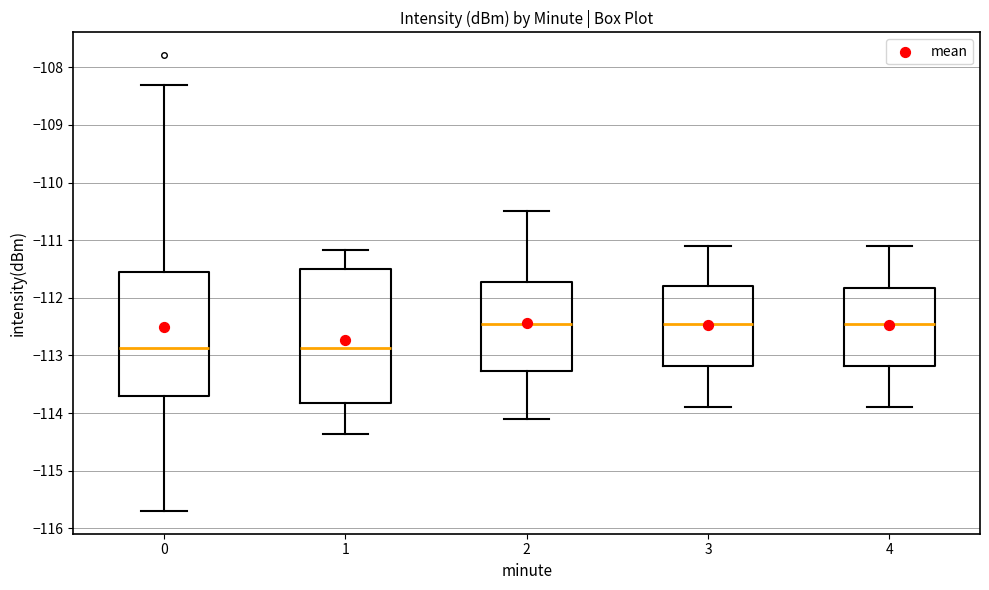

Reading left to right, transcribe this box plot: for each box, give where its median line is, the range the box spans, and where its two whiskers end, as read against the y-axis. The values are not printed on the chart, so give them approximately, as read against the axis.

0: median -112.9, box -113.7 to -111.5, whiskers -115.7 to -108.3
1: median -112.9, box -113.8 to -111.5, whiskers -114.4 to -111.2
2: median -112.4, box -113.3 to -111.7, whiskers -114.1 to -110.5
3: median -112.4, box -113.2 to -111.8, whiskers -113.9 to -111.1
4: median -112.4, box -113.2 to -111.8, whiskers -113.9 to -111.1